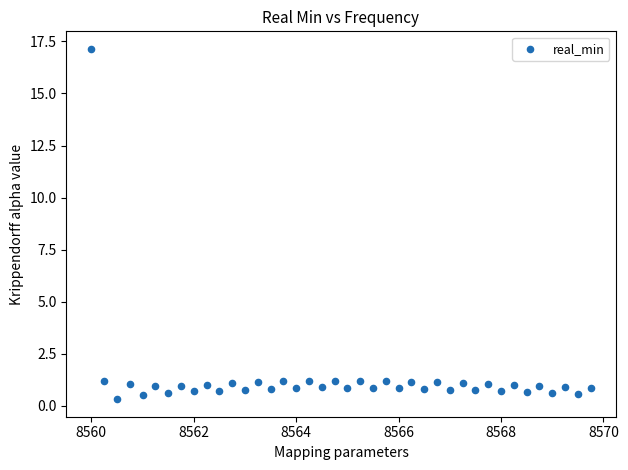

What is the range of Y values (max minus min)?

16.8